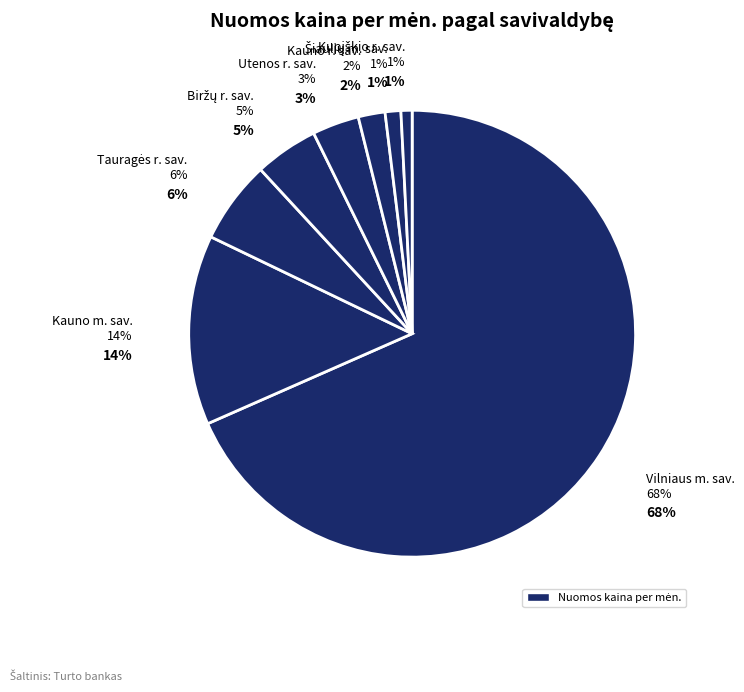

Combined, do Šiaulių m. sav. and Kauno r. sav. account for over 50%?

No